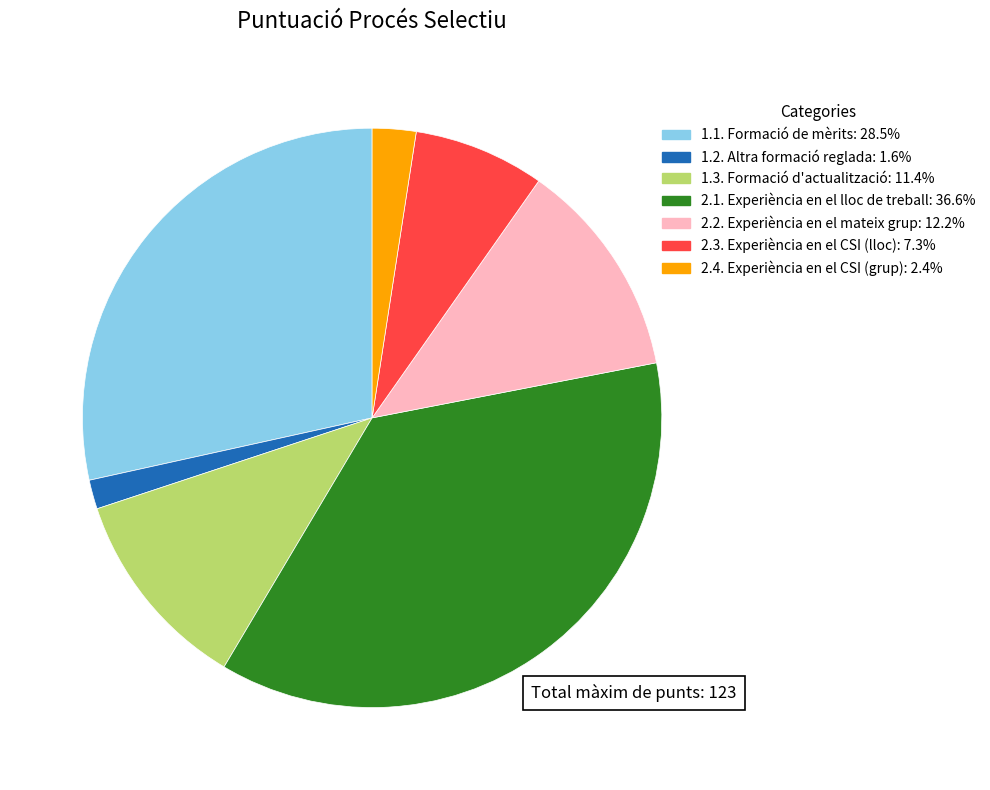

What is the ratio of the value at 1.1. Formació de mèrits to the value at 2.2. Experiència en el mateix grup?

2.3